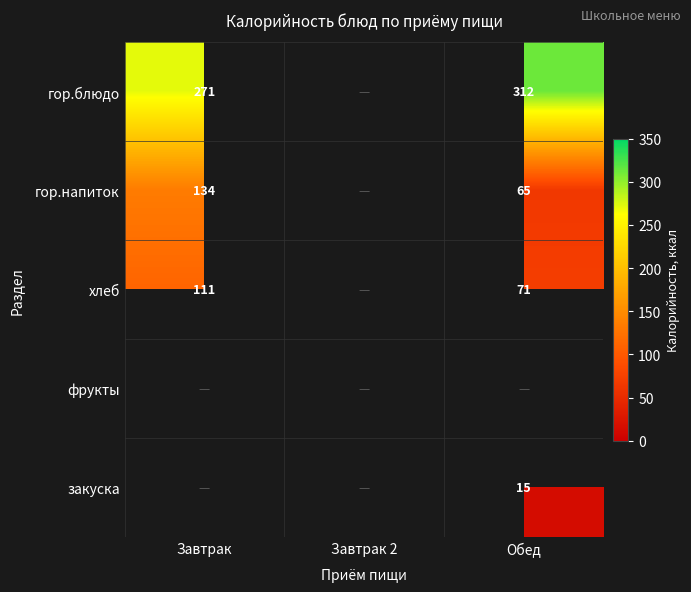

True or false: гор.блюдо has a value of 271 at Завтрак.

True